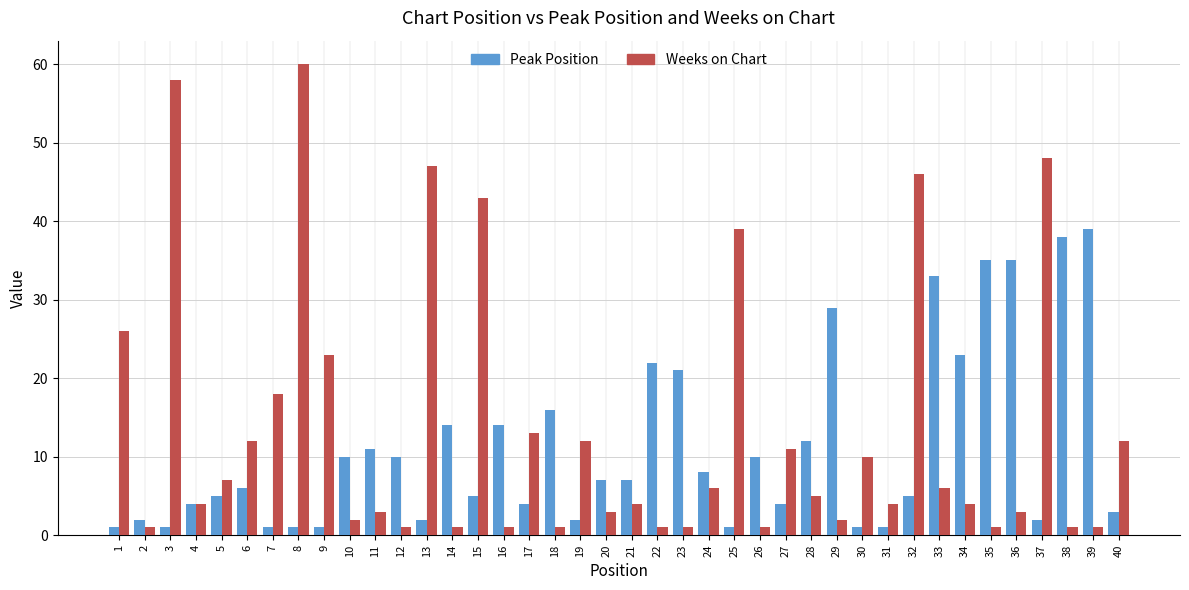

What is the difference between the maximum and minimum values in the Weeks on Chart series?

59